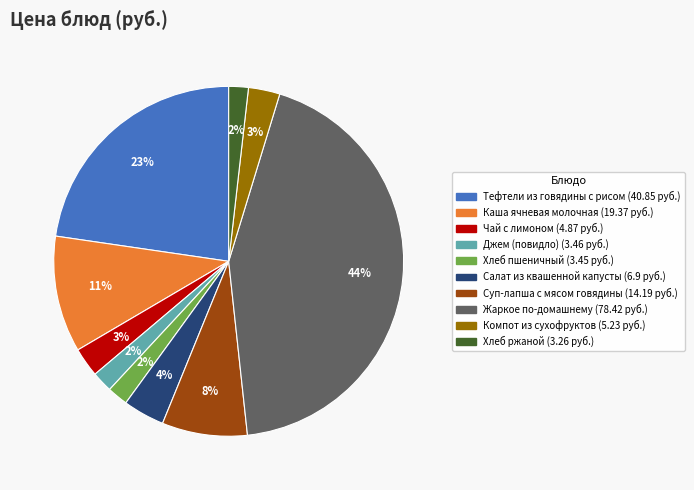

To the nearest percent, what percentage of the pie is Компот из сухофруктов?

3%